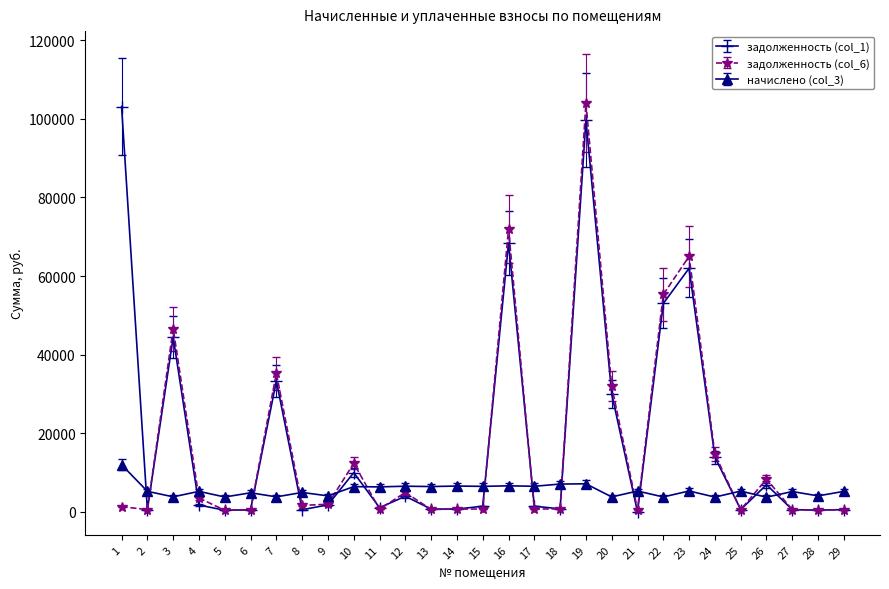

What is the total value across all series at 6?

5946.5